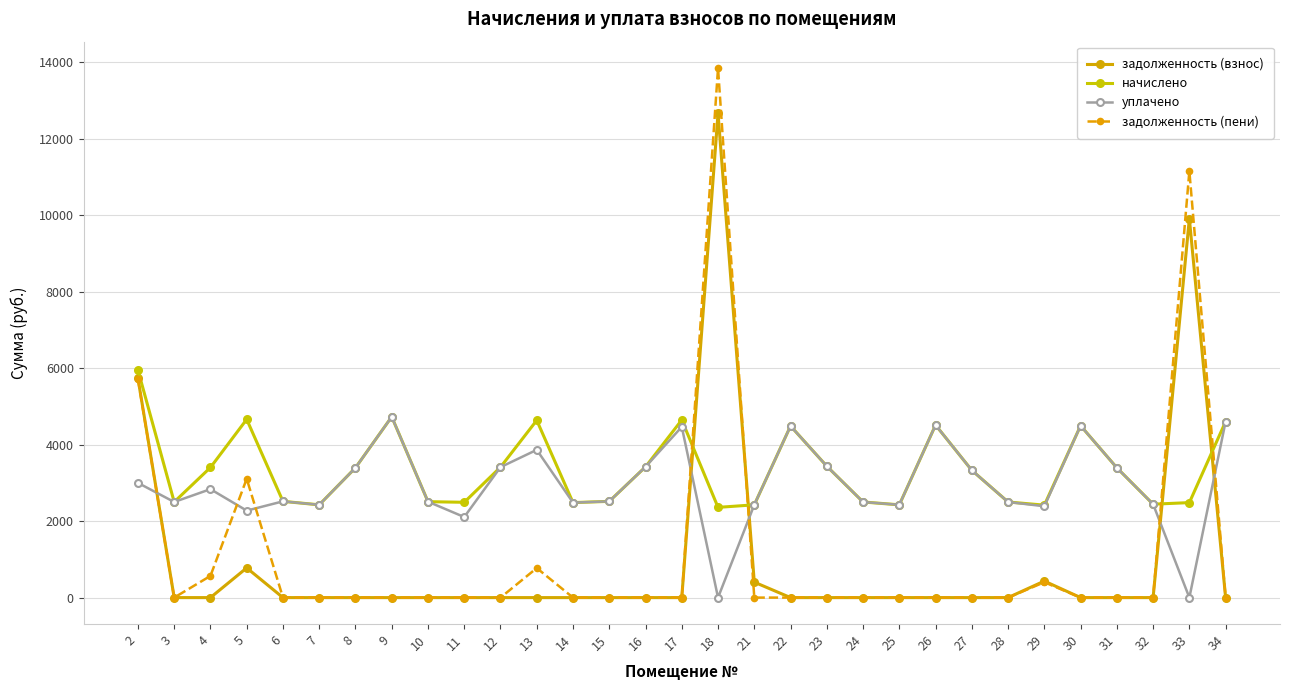

At which label does начислено first exceed 3328?

2